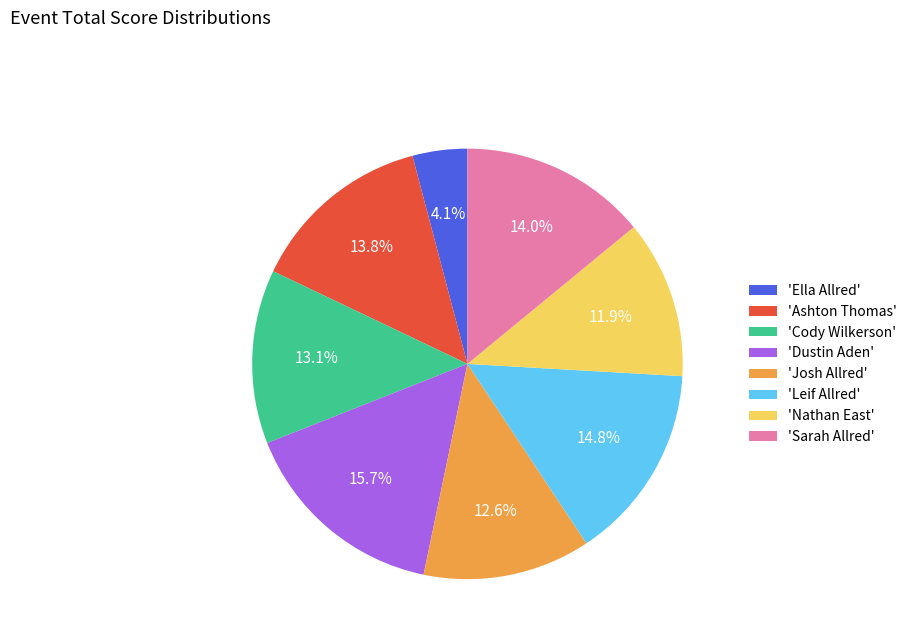

Does any single category account for the majority?

No